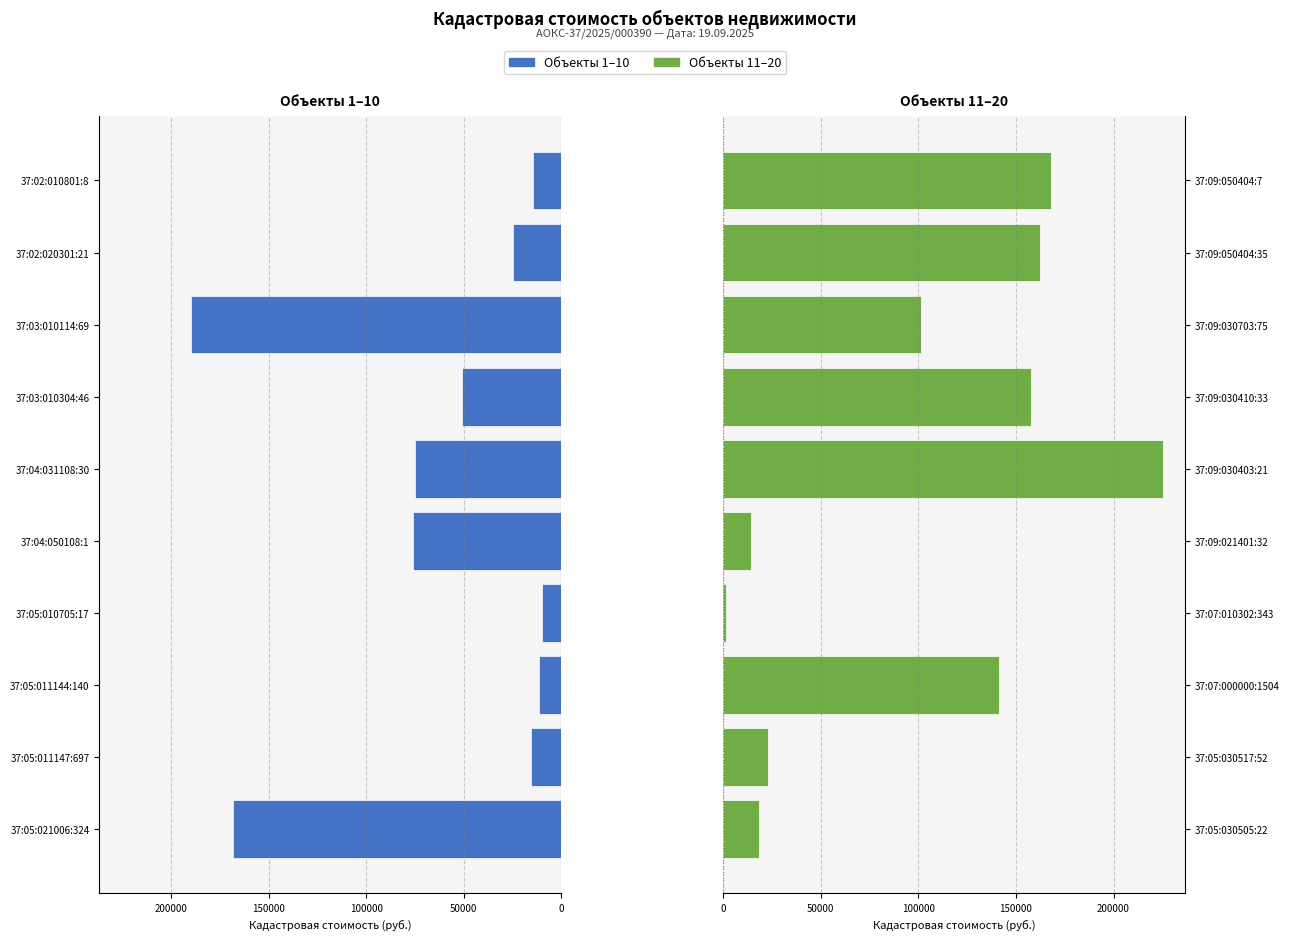

Is the value of Левая часть at 200000 greater than the value of Правая часть at 0?

Yes